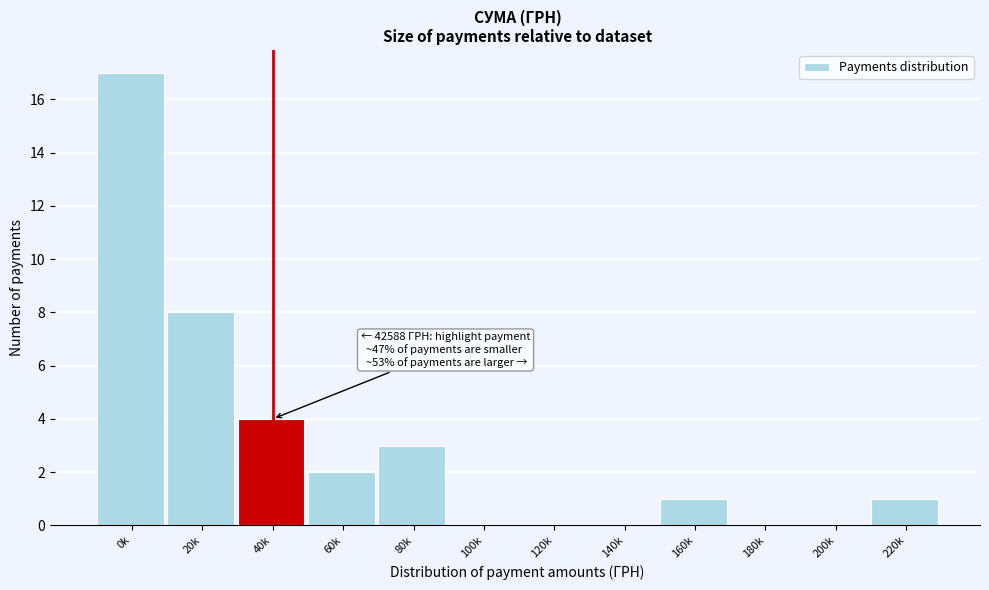

Reading left to right, list all the values displayed in this chart.

0k=17	20k=8	40k=4	60k=2	80k=3	100k=0	120k=0	140k=0	160k=1	180k=0	200k=0	220k=1